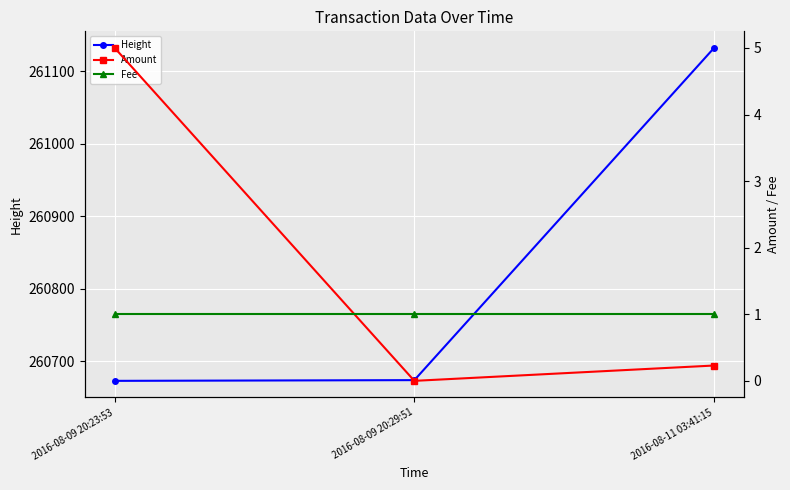

What is the maximum value for Height?

261132